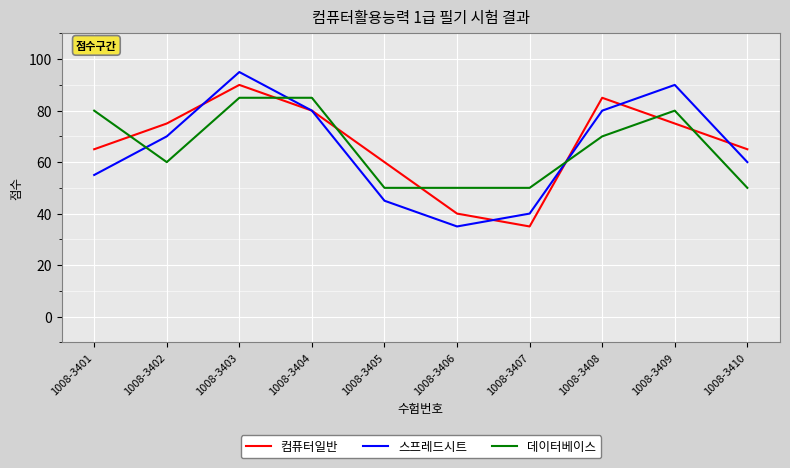

Where do 데이터베이스 and 컴퓨터일반 first cross each other?

1008-3401 and 1008-3402